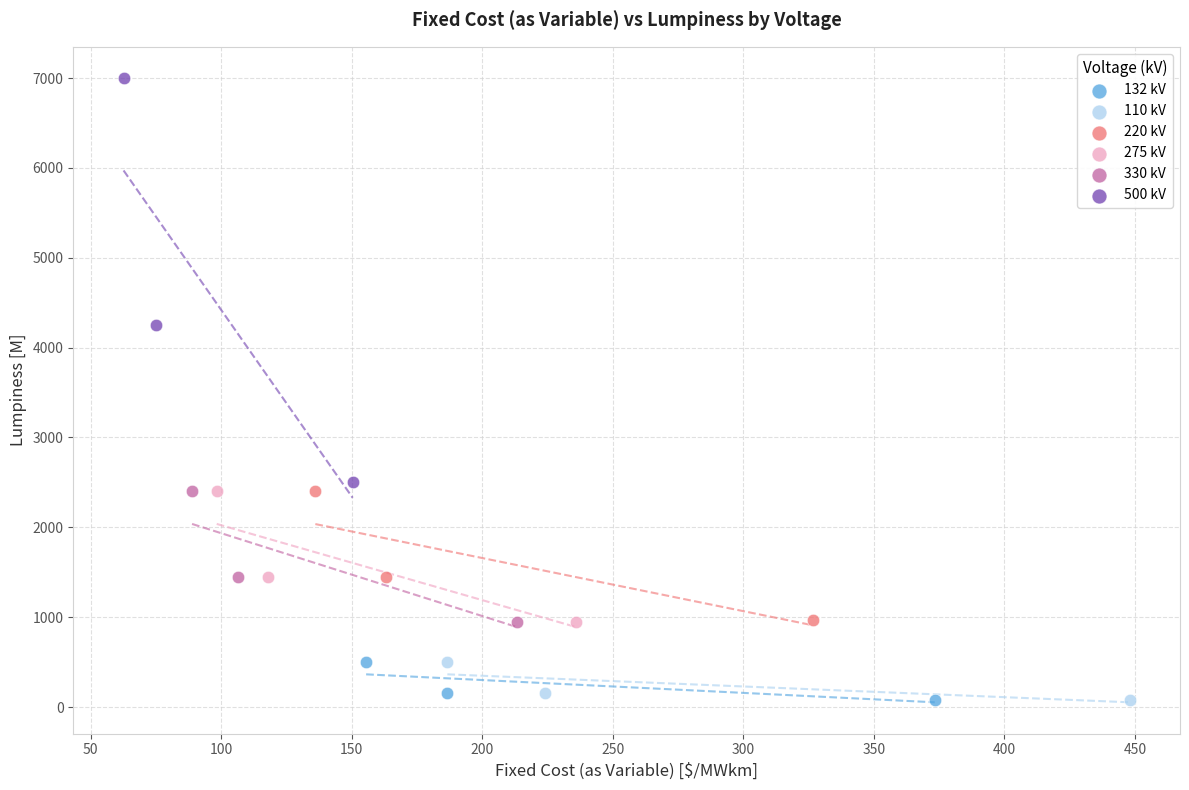

Which series has the widest spread of Y values?

500 kV